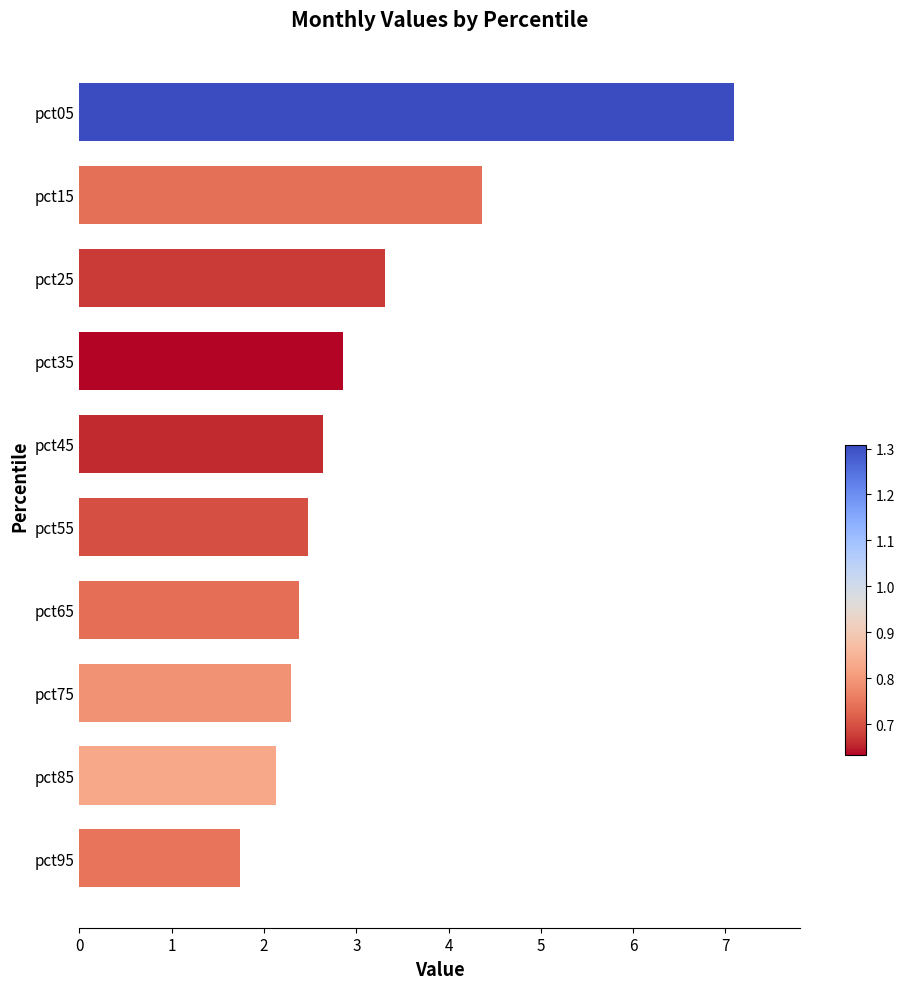

True or false: the data shows 3.3 at pct25.

True